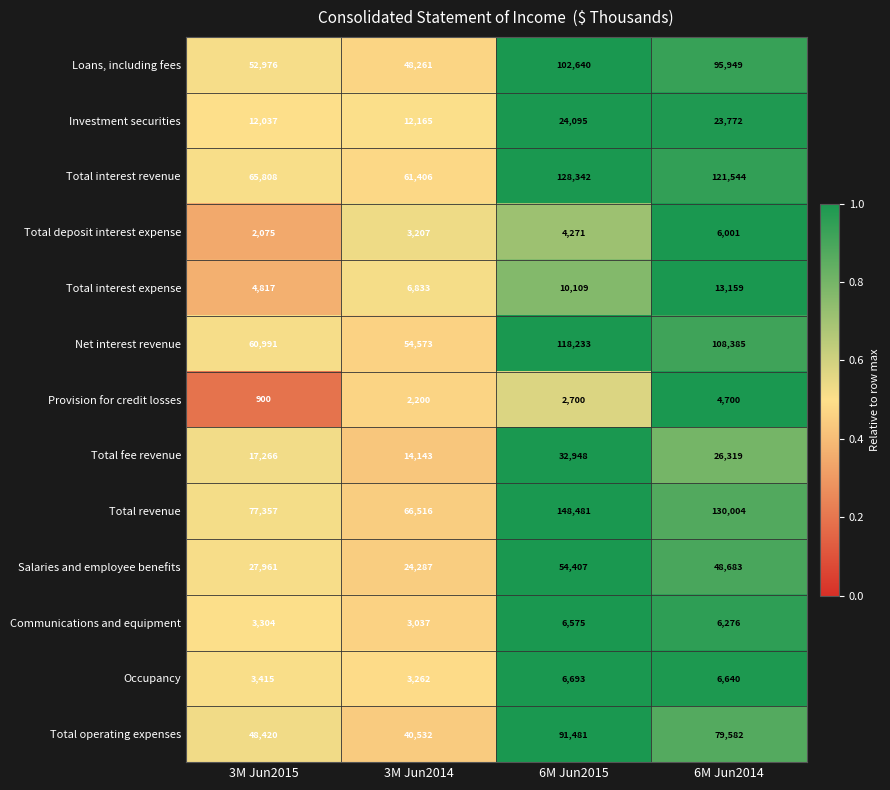

Which series has the largest range (max minus min)?

Total revenue